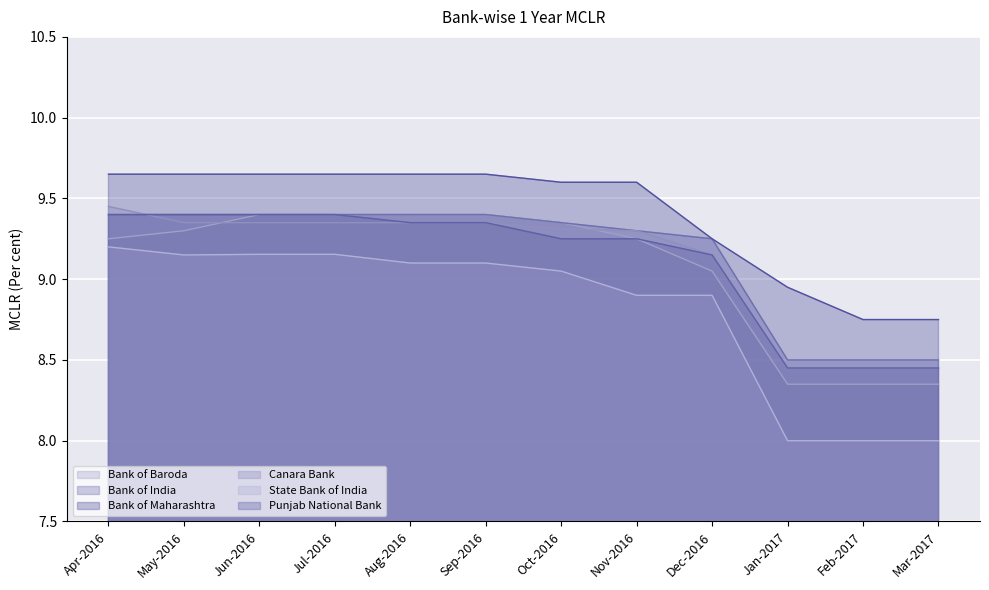

What position from the right is May-2016?

11